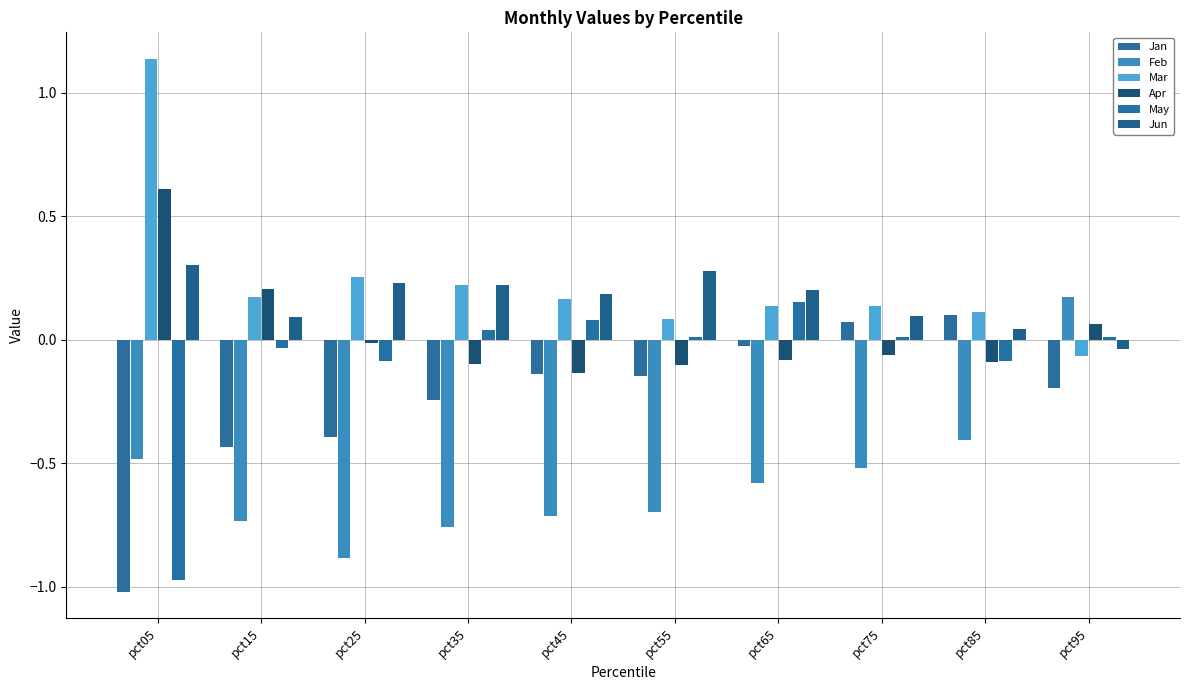

Rank the categories by Apr value from lowest to highest.

pct45, pct55, pct35, pct85, pct65, pct75, pct25, pct95, pct15, pct05